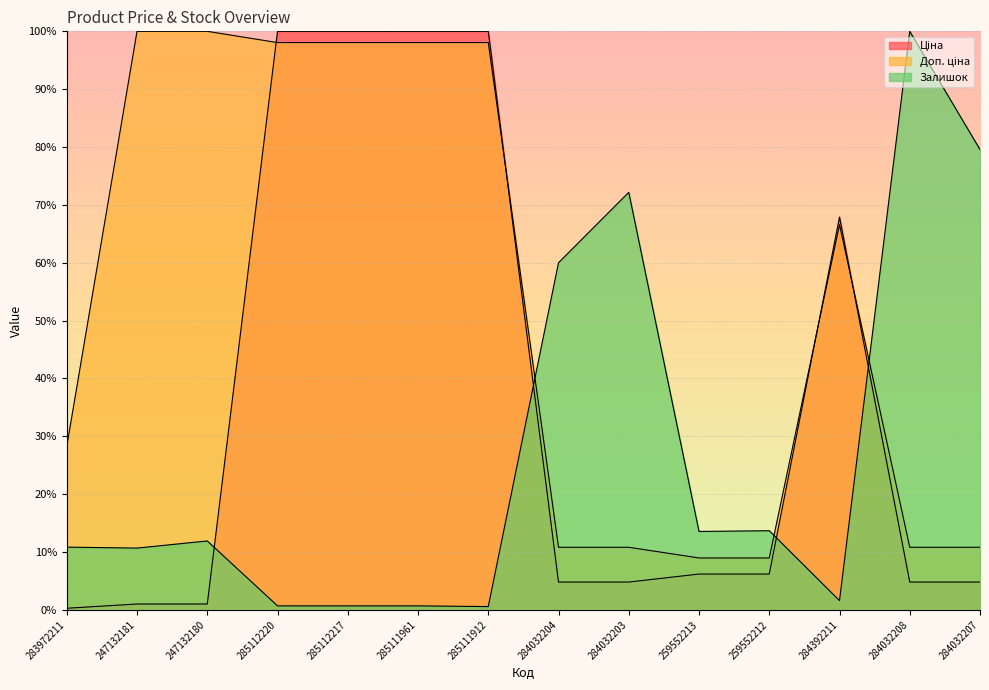

What is the spread (max minus min) of values at 259552213?

7.4